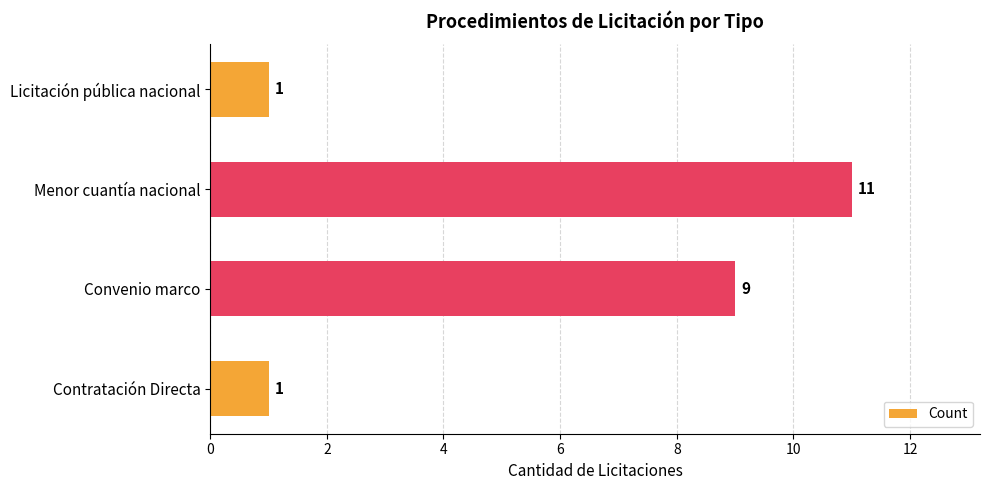

Are the bars grouped side by side (vs. stacked)?

No